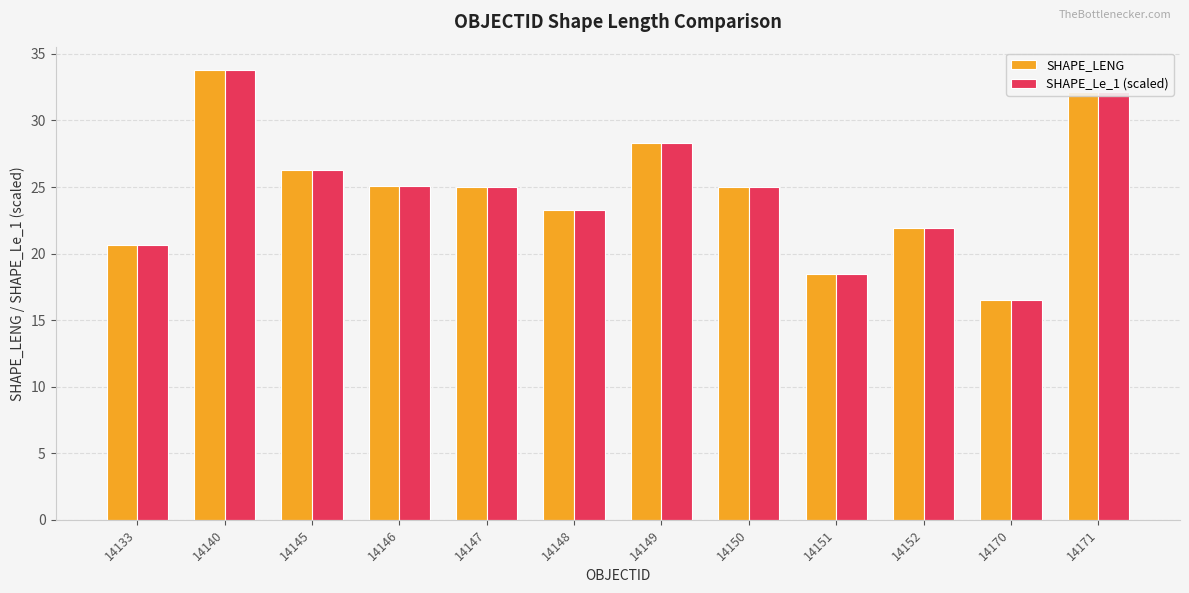

Does the chart contain stacked bars?

No